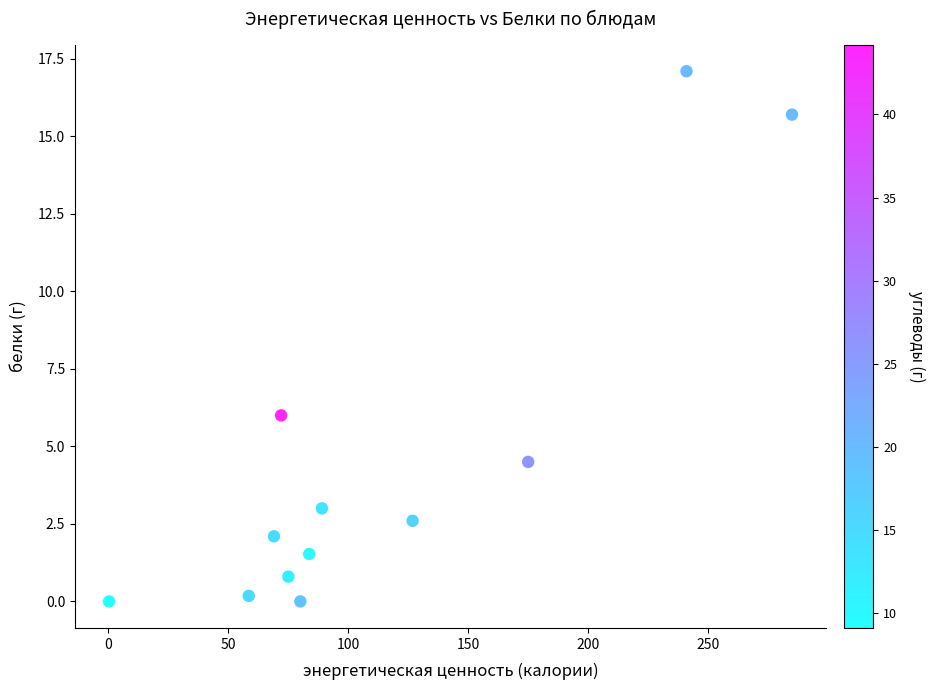

What Y value in the scatter plot is closest to 8?

6.0